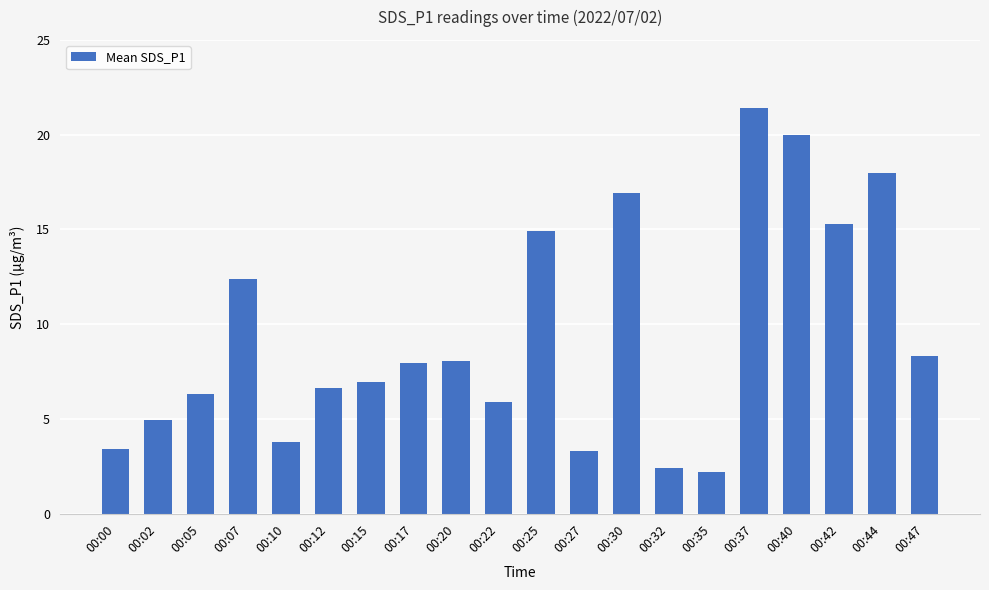

How many categories are shown in the chart?

20